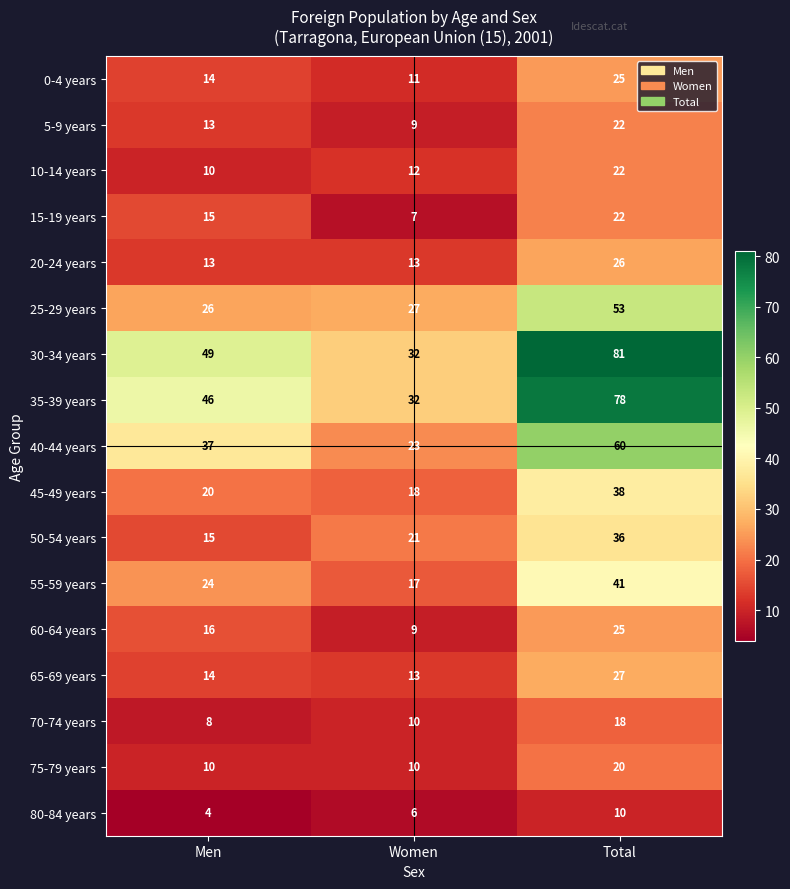

Rank the categories by 60-64 years value from lowest to highest.

Women, Men, Total